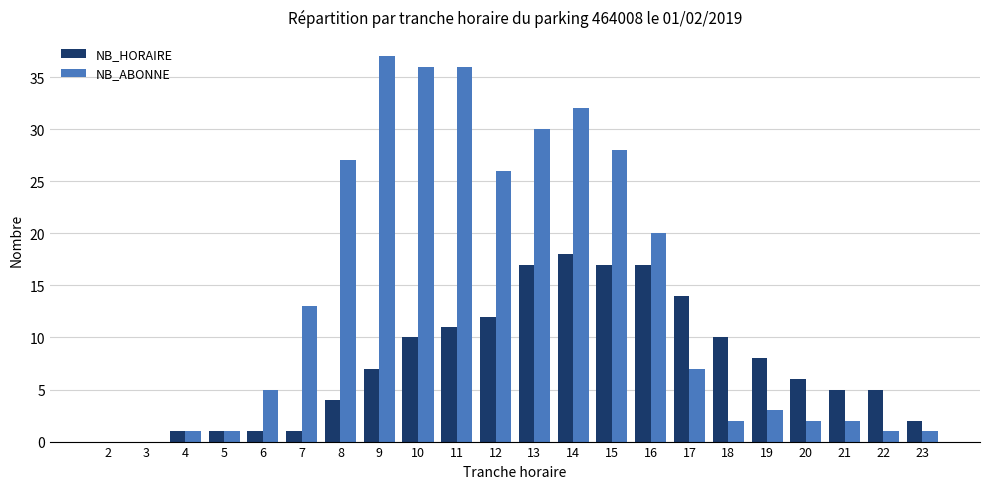

The value of NB_HORAIRE at 7 is 1. True or false?

True